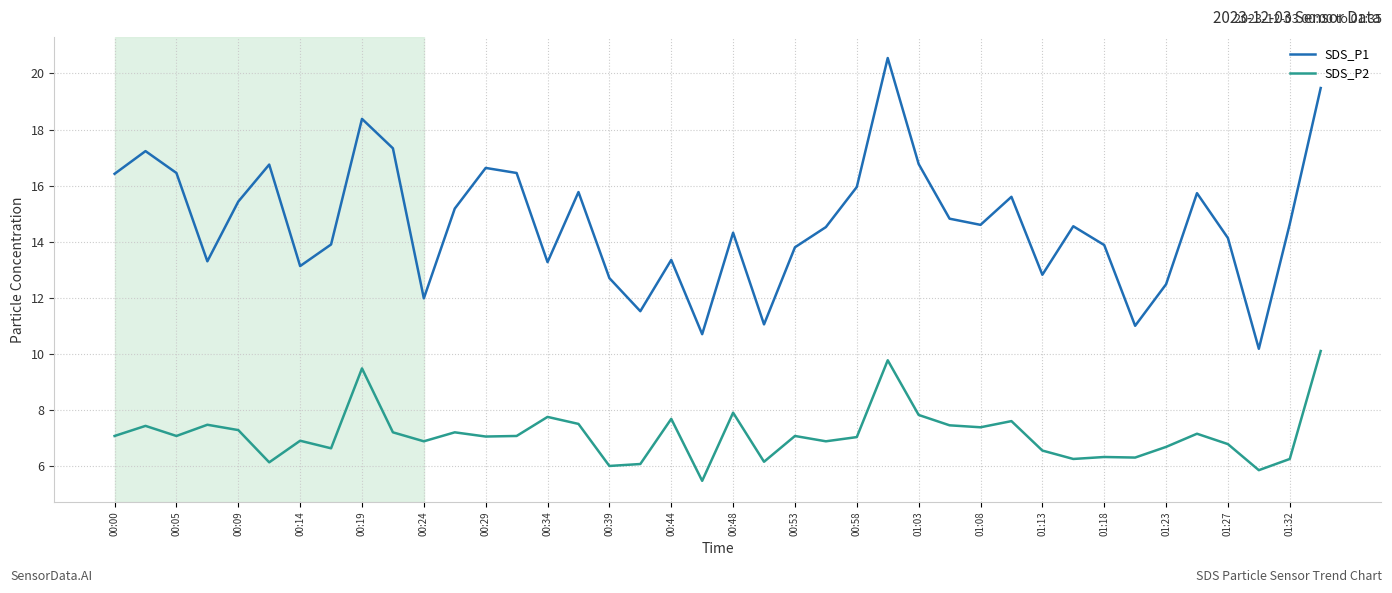

True or false: SDS_P2 and SDS_P1 intersect in this chart.

False